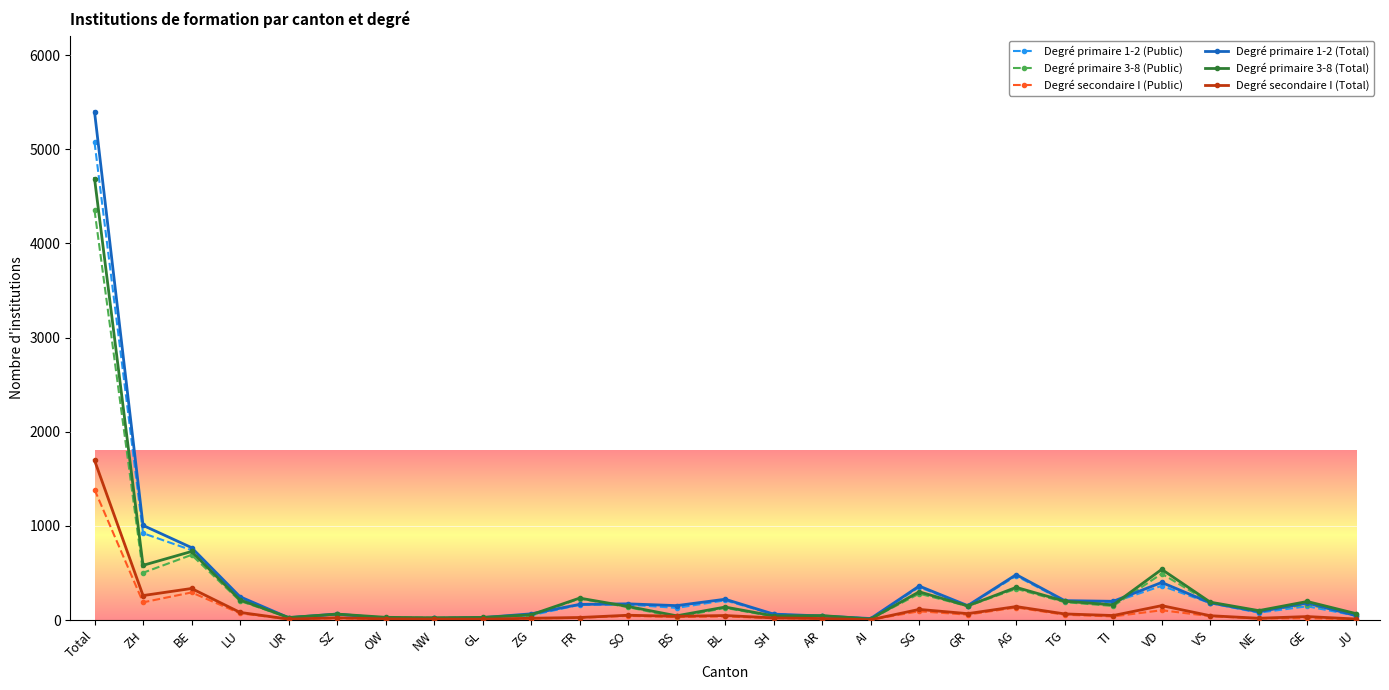

How many data points does each series have?

27